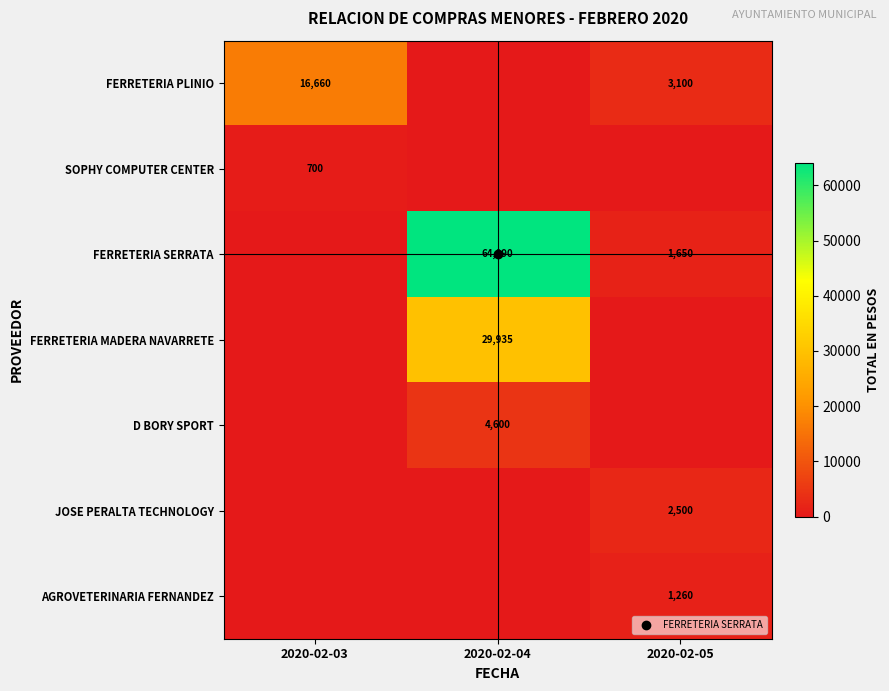

Where is FERRETERIA SERRATA nearest to the value 32045?

2020-02-05